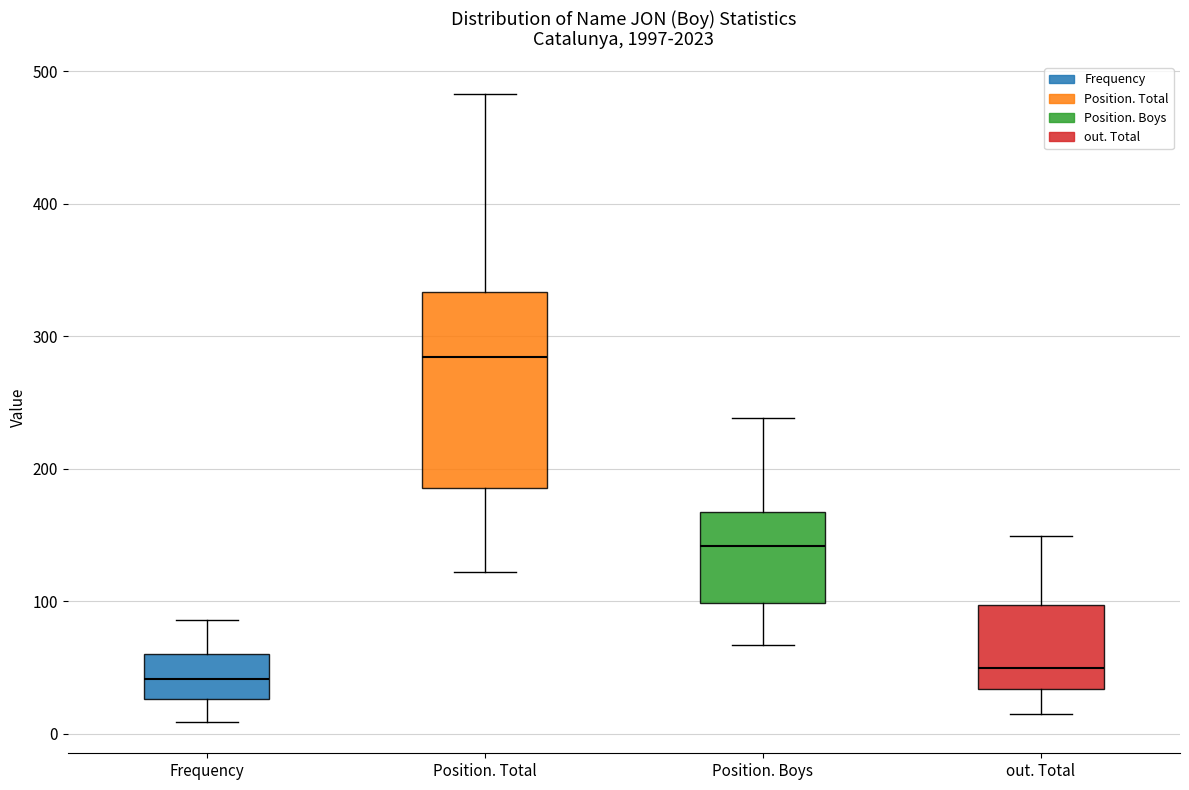

Where does the upper whisker of the box for out. Total end on the y-axis? The values are not printed on the chart, so give them approximately, as read against the axis.

150